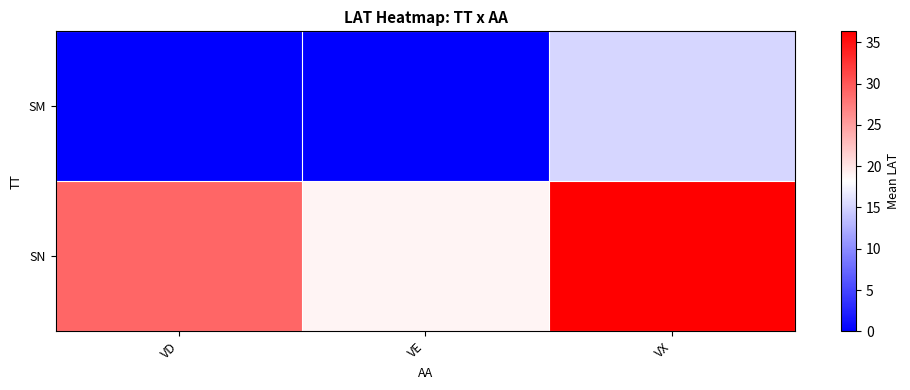

Reading right to left, extract all data points from this chart.

SM: VX=15.2	VE=0.0	VD=0.0
SN: VX=36.3	VE=19.0	VD=29.0